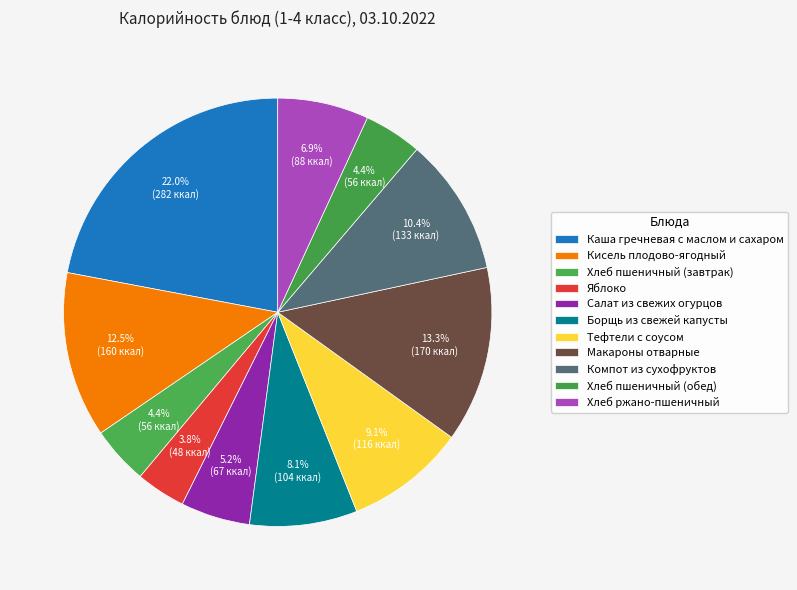

Is it true that Салат из свежих огурцов is 15% of the pie?

False